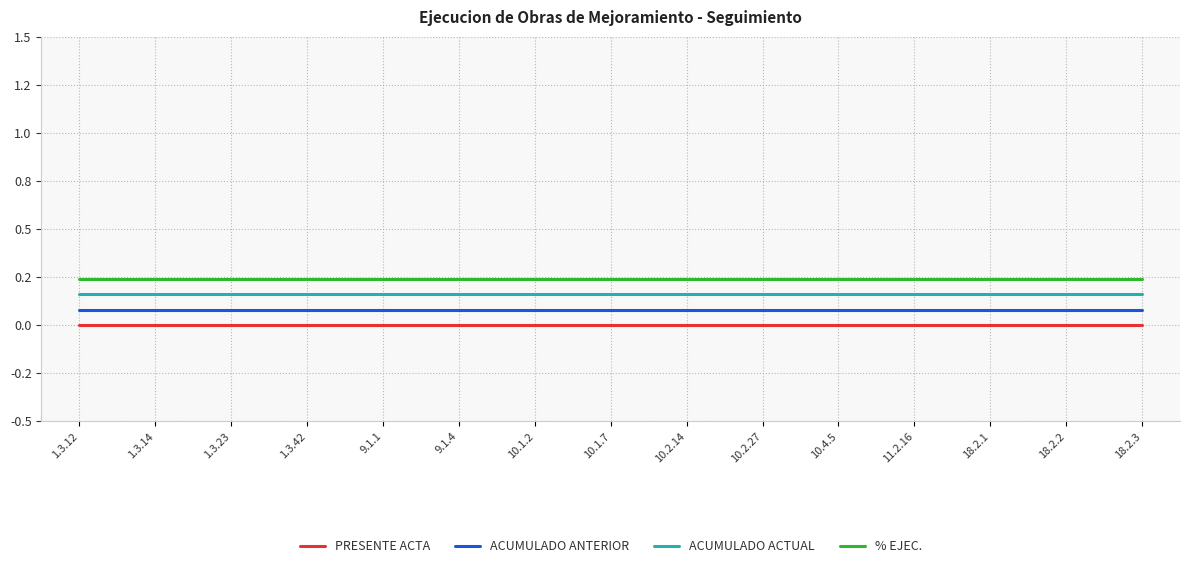

What are all the series names shown in the legend?

PRESENTE ACTA, ACUMULADO ANTERIOR, ACUMULADO ACTUAL, % EJEC.